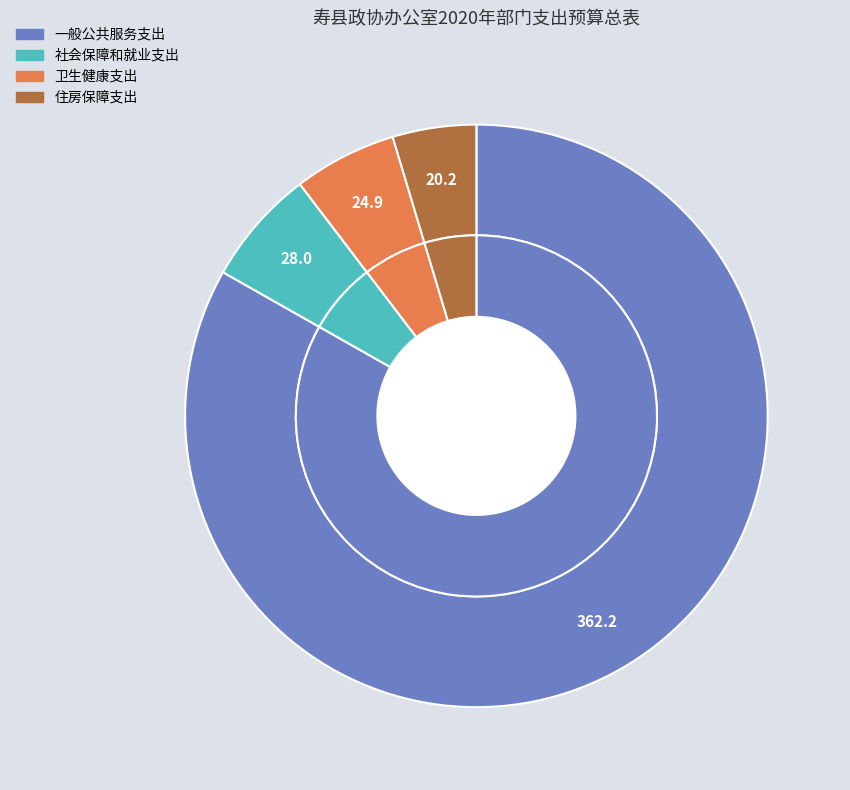

The 卫生健康支出 slice represents 6% of the pie. True or false?

True